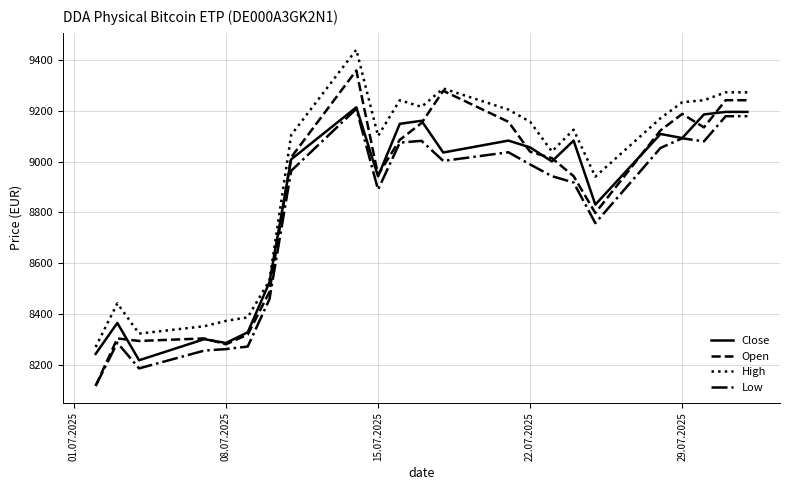

Which series has the largest total across all categories?

High